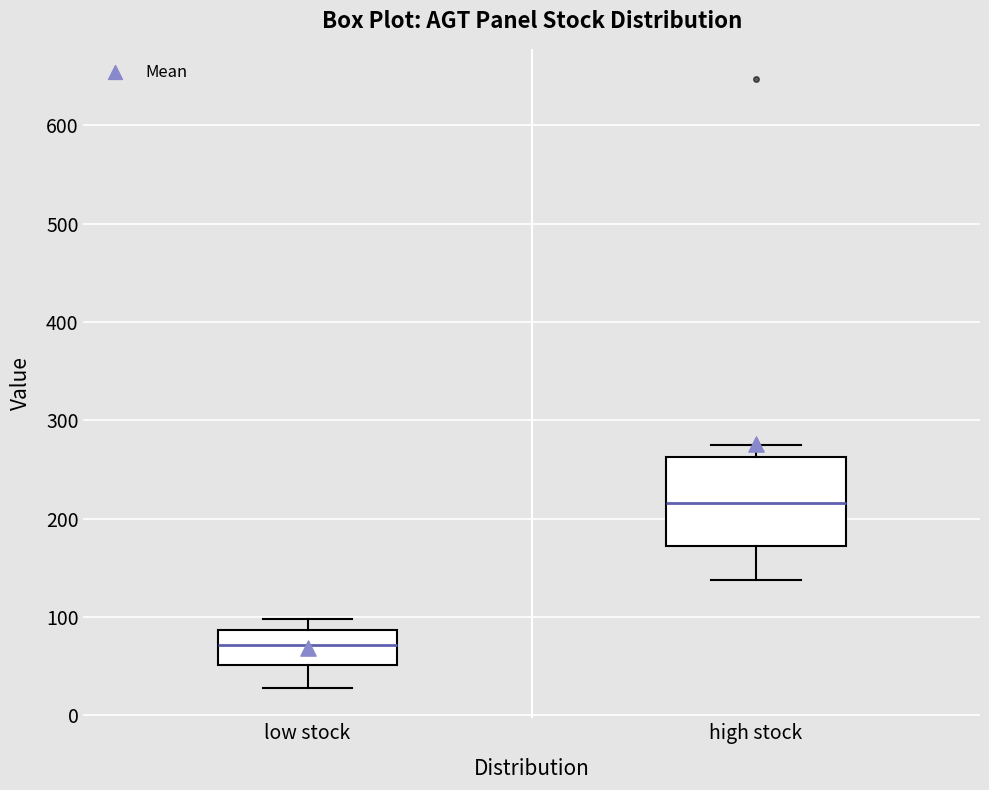

Where does the lower whisker of the box for low stock end on the y-axis? The values are not printed on the chart, so give them approximately, as read against the axis.

30